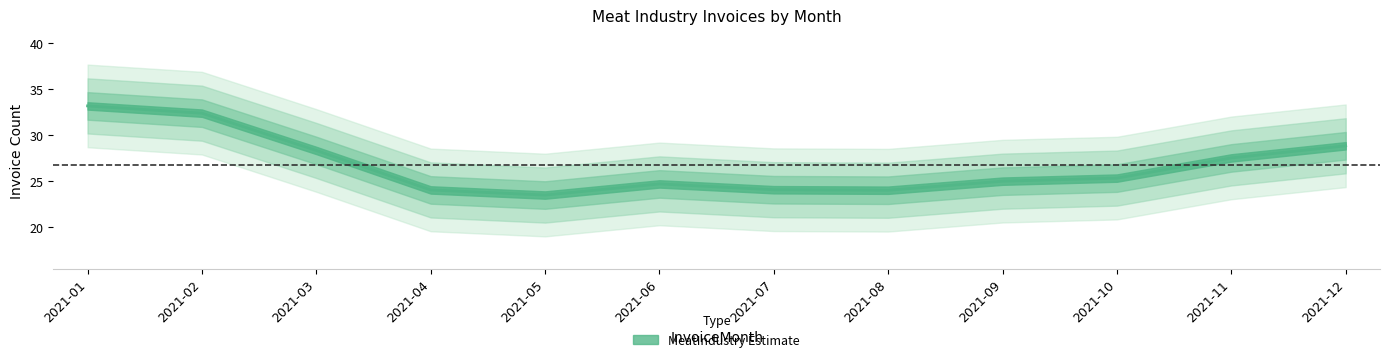

List the labels in order of value, largest first.

2021-01, 2021-02, 2021-12, 2021-03, 2021-11, 2021-10, 2021-09, 2021-06, 2021-07, 2021-04, 2021-08, 2021-05